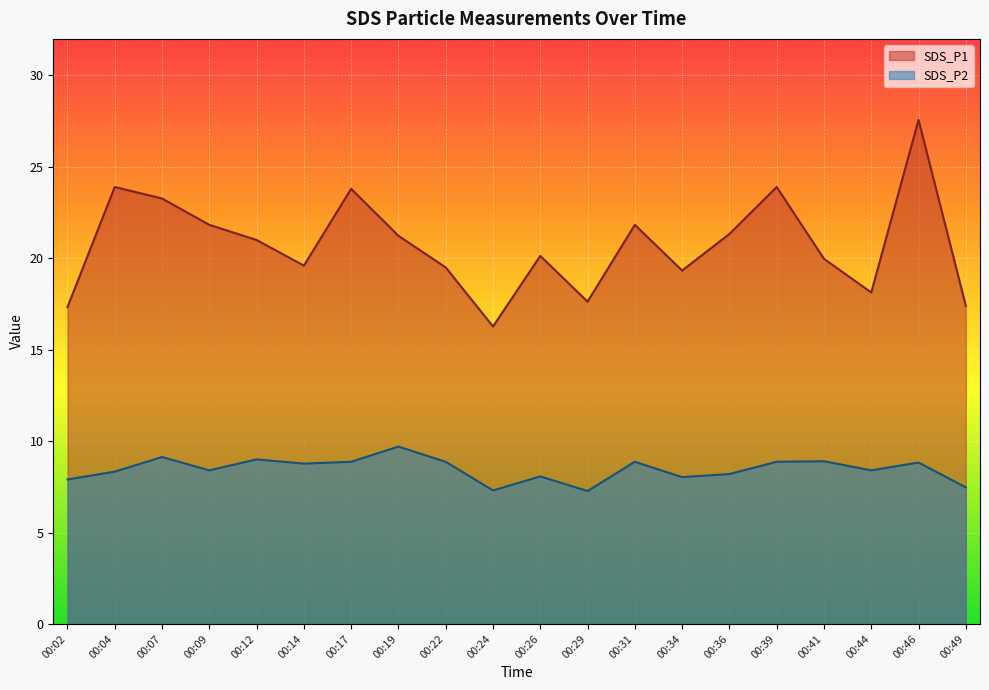

In SDS_P1, how many points are lower than both neighbors (excluding endpoints)?

5